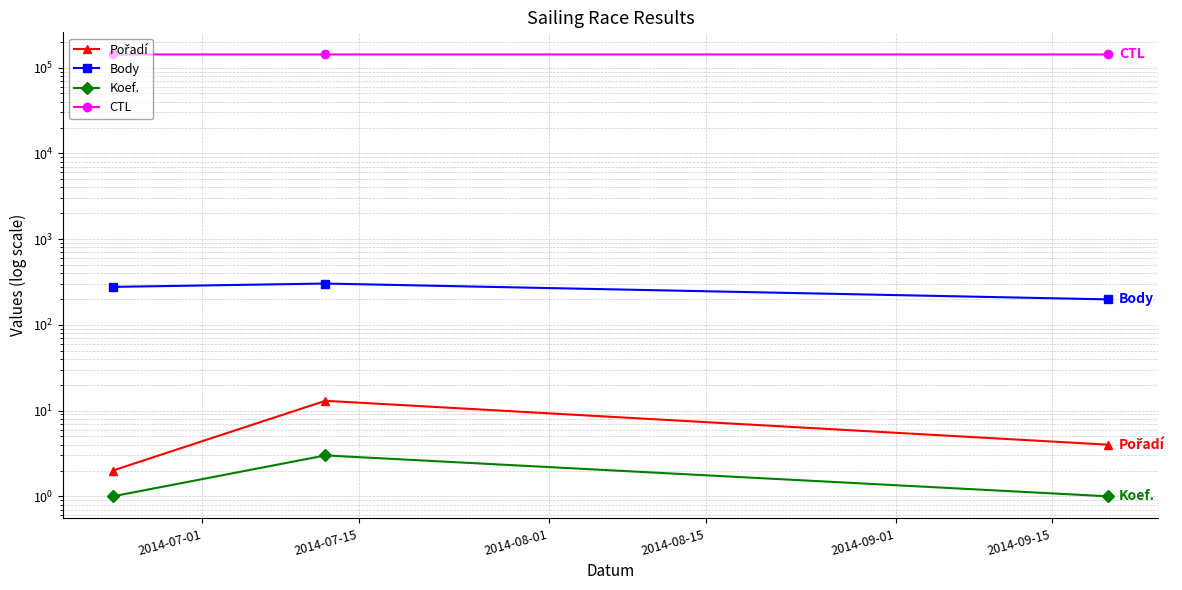

Is it true that Koef. equals 1 at 2014-07-01?

True